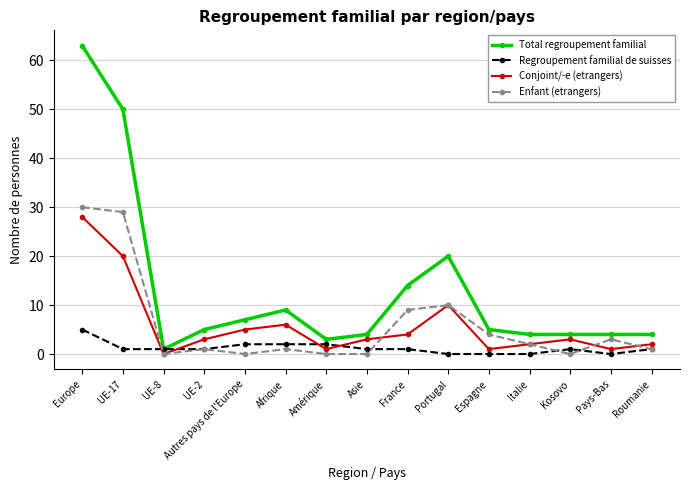

True or false: Regroupement familial de suisses and Conjoint/-e (etrangers) intersect in this chart.

True